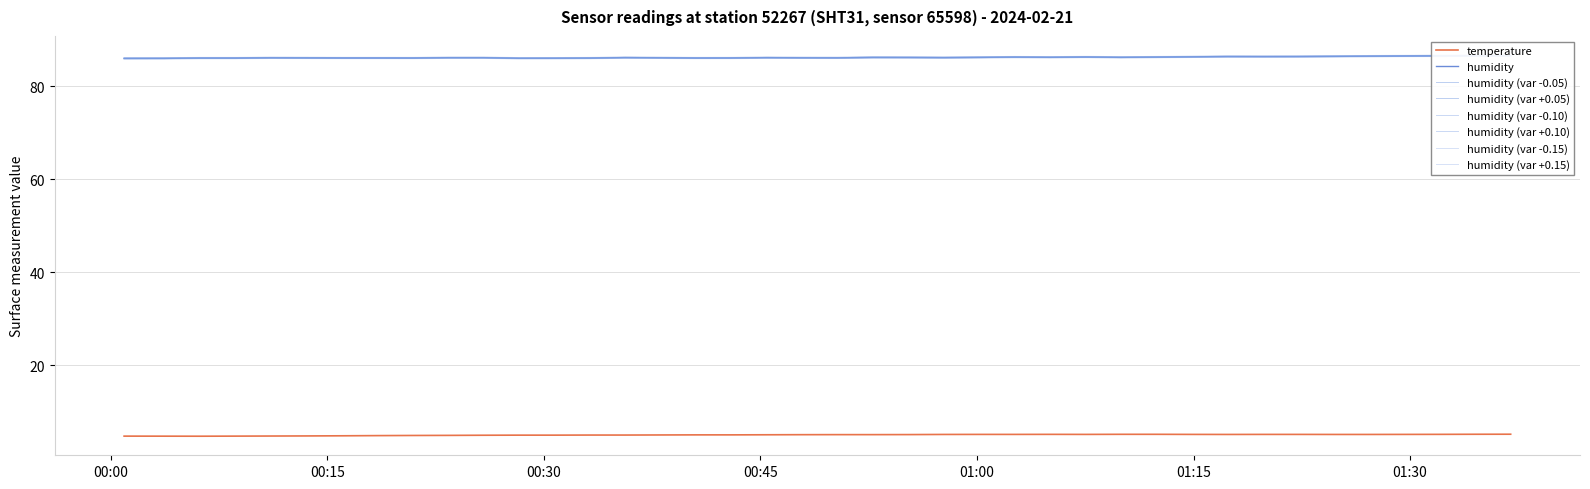

What is the maximum value for temperature?

5.2